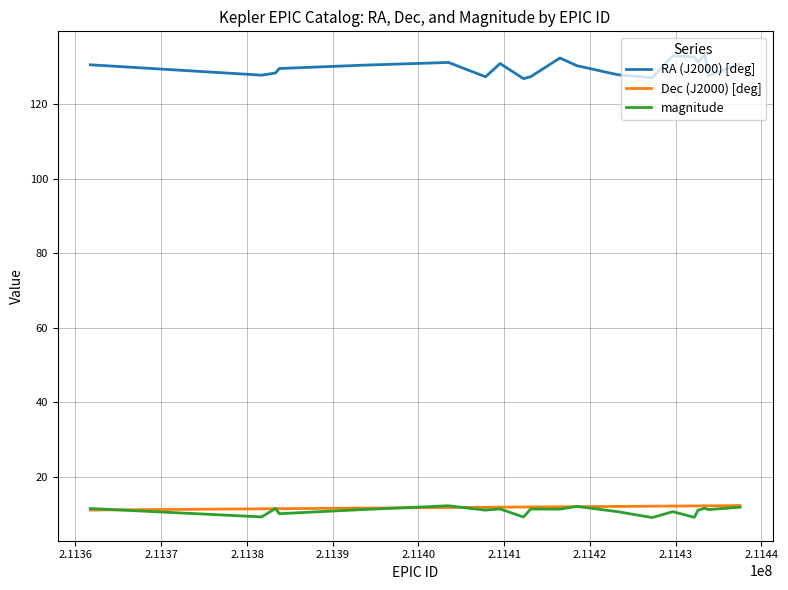

Which series has the largest total across all categories?

RA (J2000) [deg]